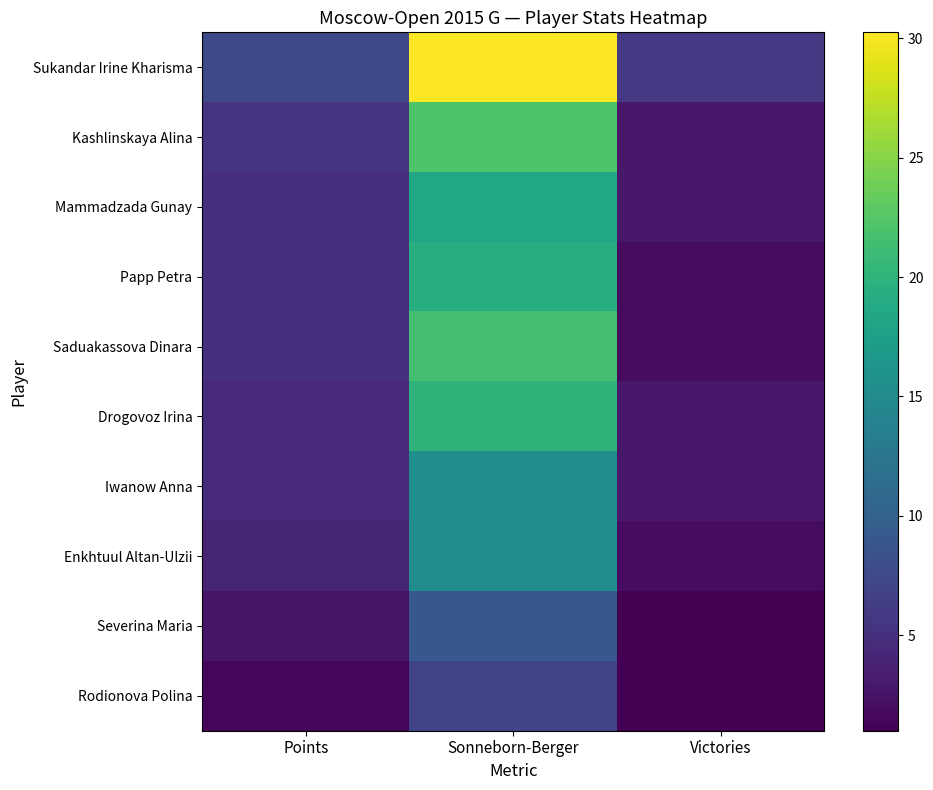

What is the spread (max minus min) of values at Sonneborn-Berger?

23.2